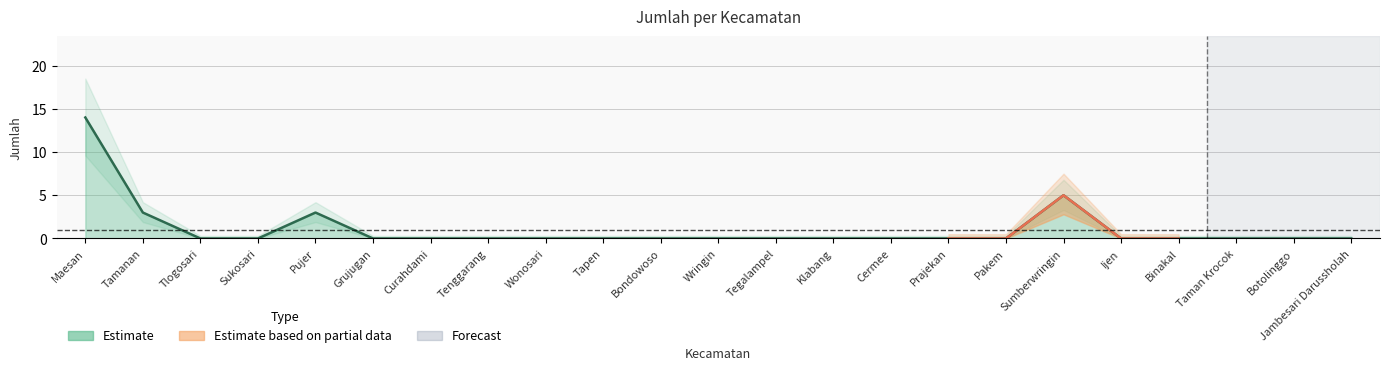

Reading left to right, transcribe all the data shown in this chart.

14	3	0	0	3	0	0	0	0	0	0	0	0	0	0	0	0	5	0	0	0	0	0